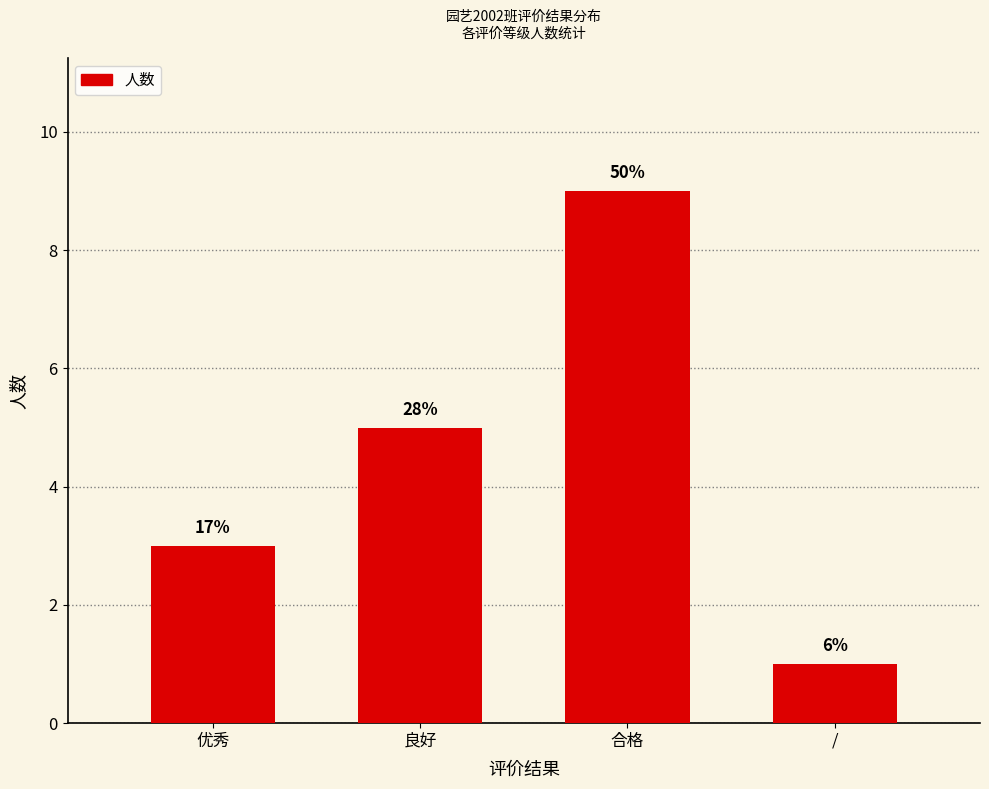

What is the label of the 3rd bar from the left?

合格